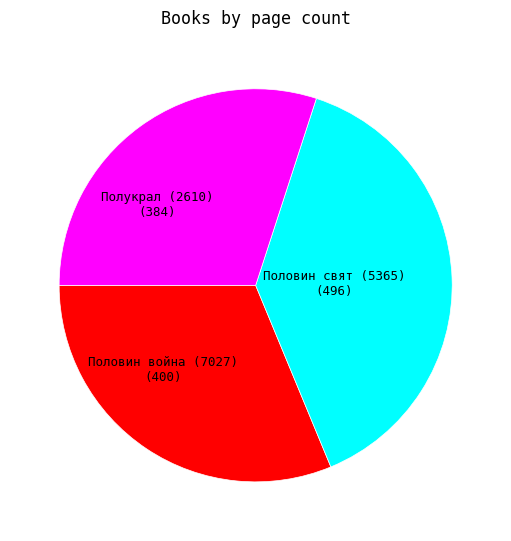

Count the number of slices in the pie.

3